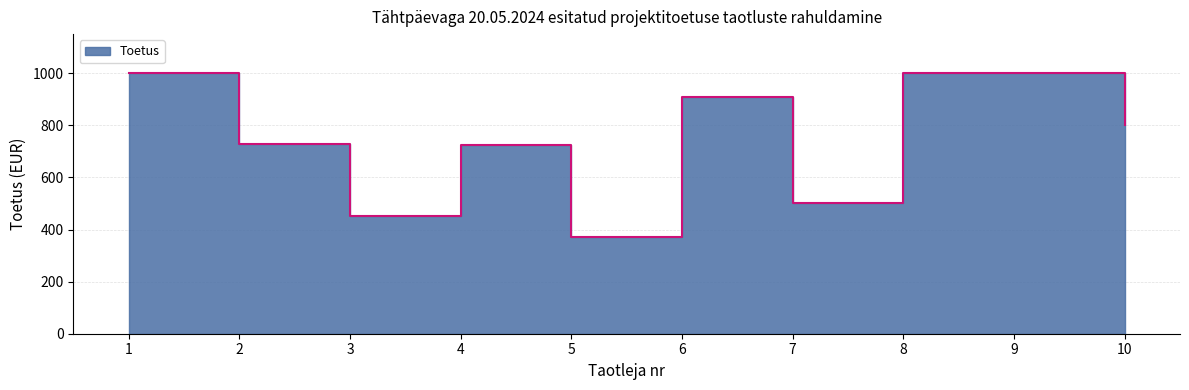

How many data points are above 800?

4